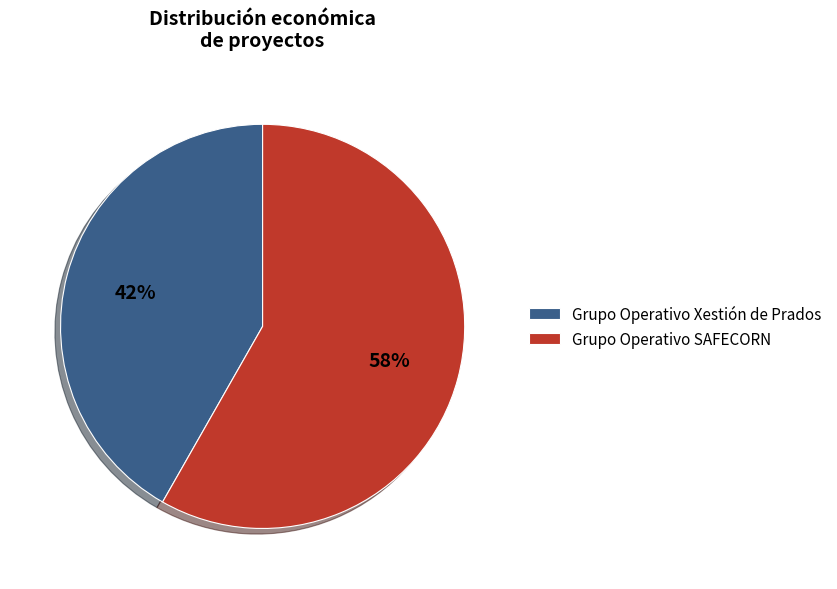

Does Grupo Operativo Xestión de Prados represent more than half of the total?

No